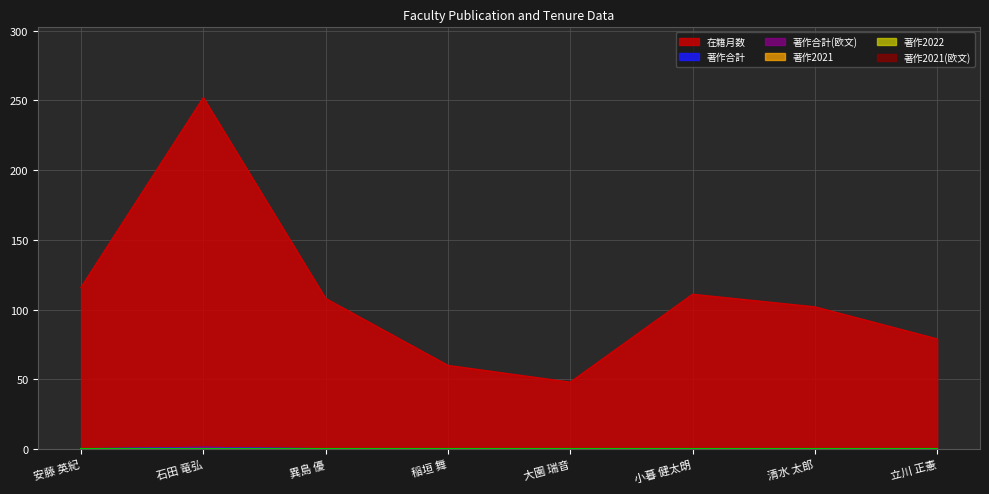

At how many categories does at least one series exceed 107?

4